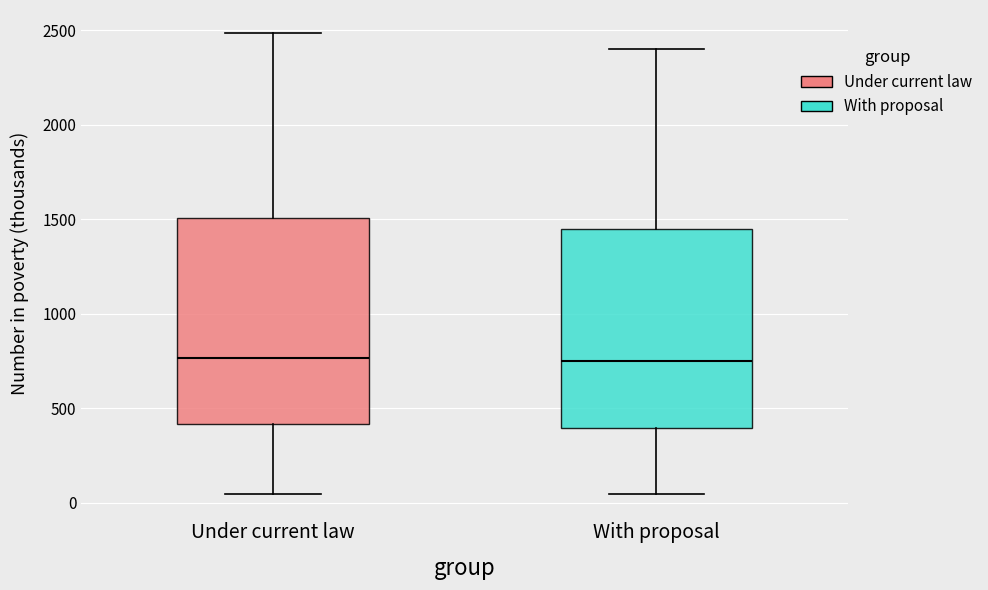

Reading left to right, transcribe this box plot: for each box, give where its median line is, the range the box spans, and where its two whiskers end, as read against the y-axis. The values are not printed on the chart, so give them approximately, as read against the axis.

Under current law: median 750, box 400 to 1500, whiskers 50 to 2500
With proposal: median 750, box 400 to 1450, whiskers 50 to 2400